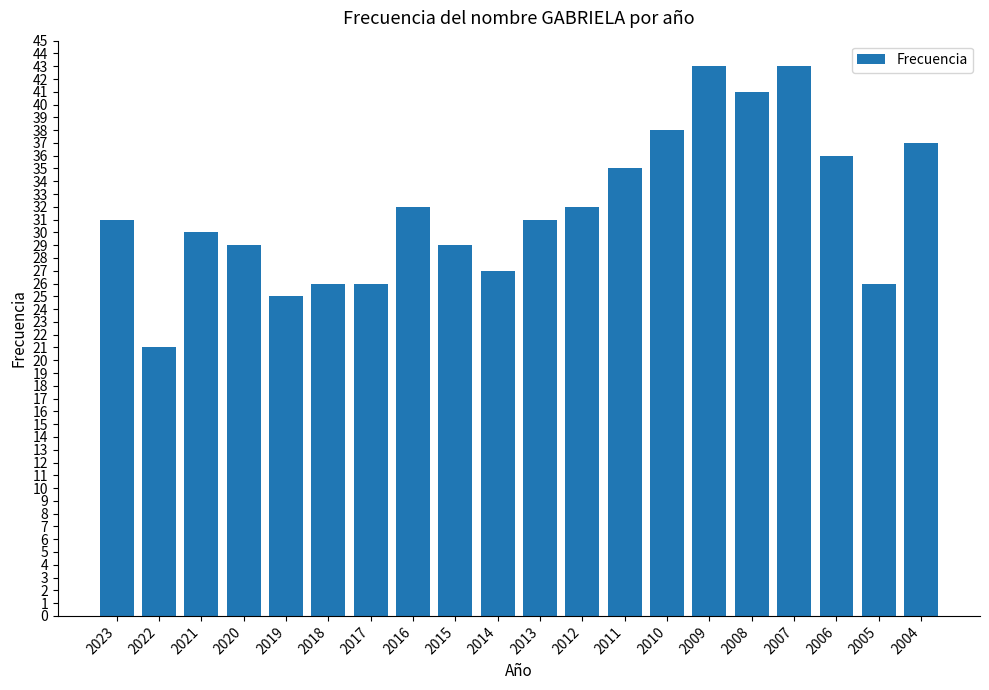

Which label corresponds to the smallest value in the chart?

2022